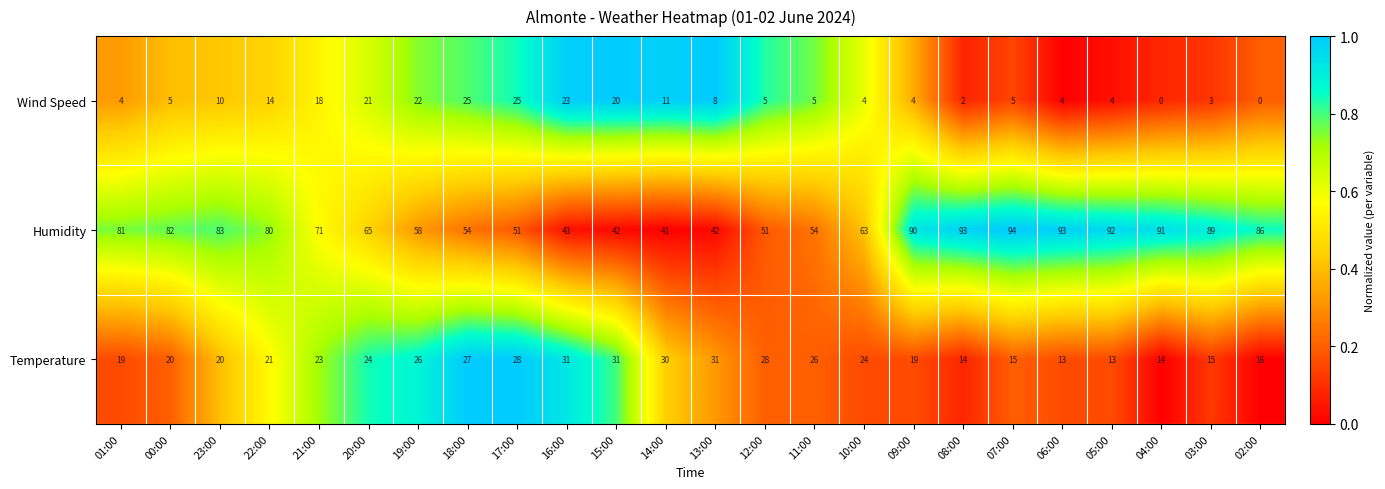

The value of Wind Speed at 00:00 is 5. True or false?

True